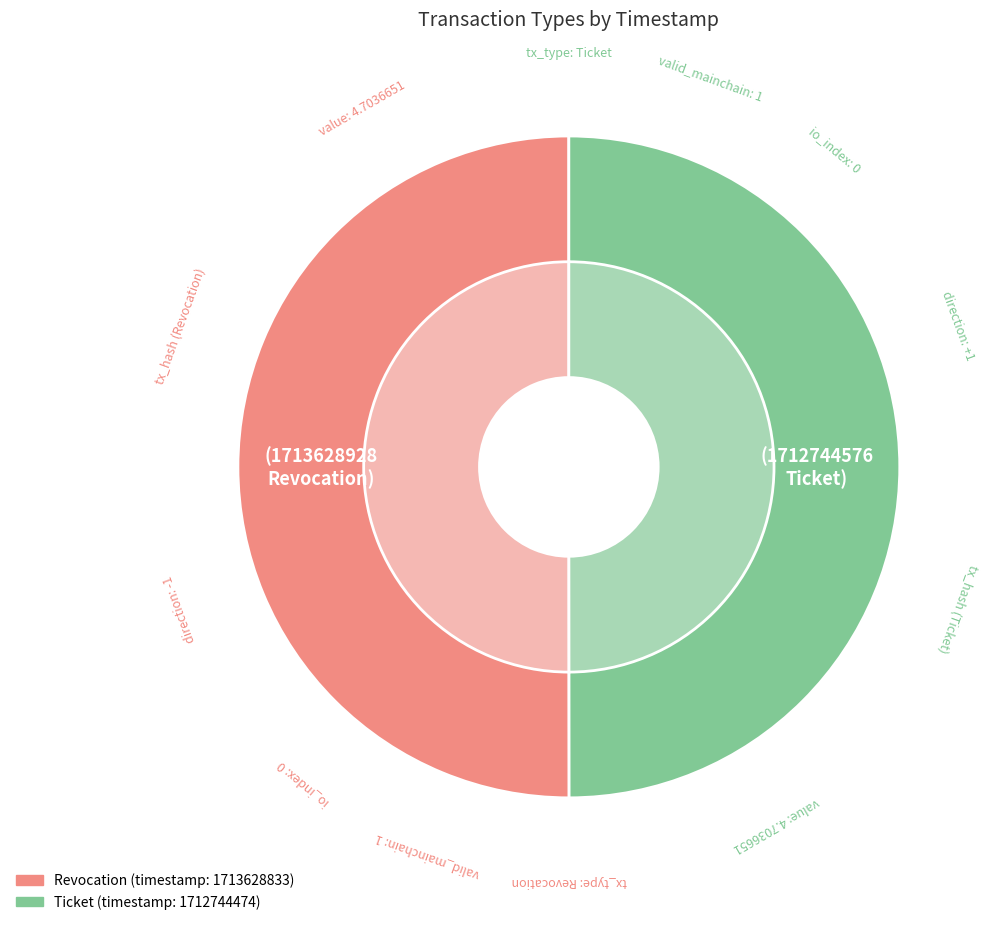

Which has a higher value, Ticket or Revocation?

Revocation